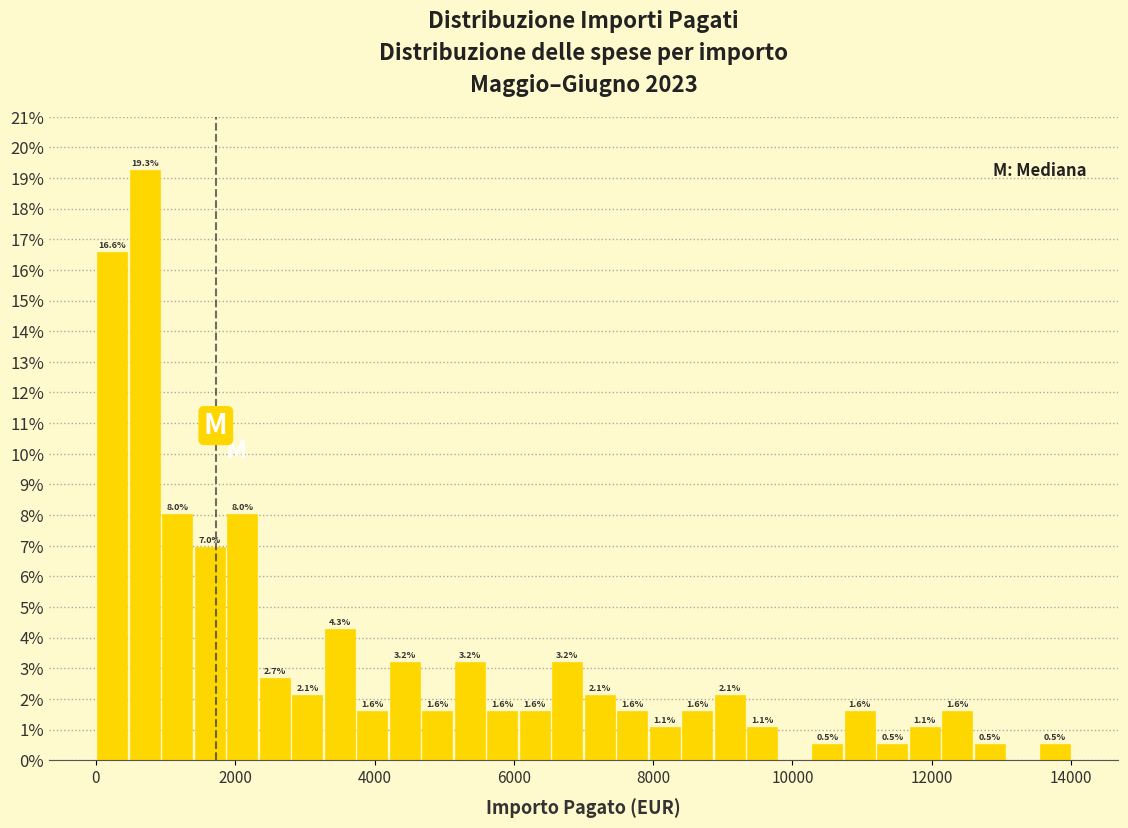

Around what value on the x-axis is the tallest bar? Give the approximate position of its centre, as read against the axis.

800